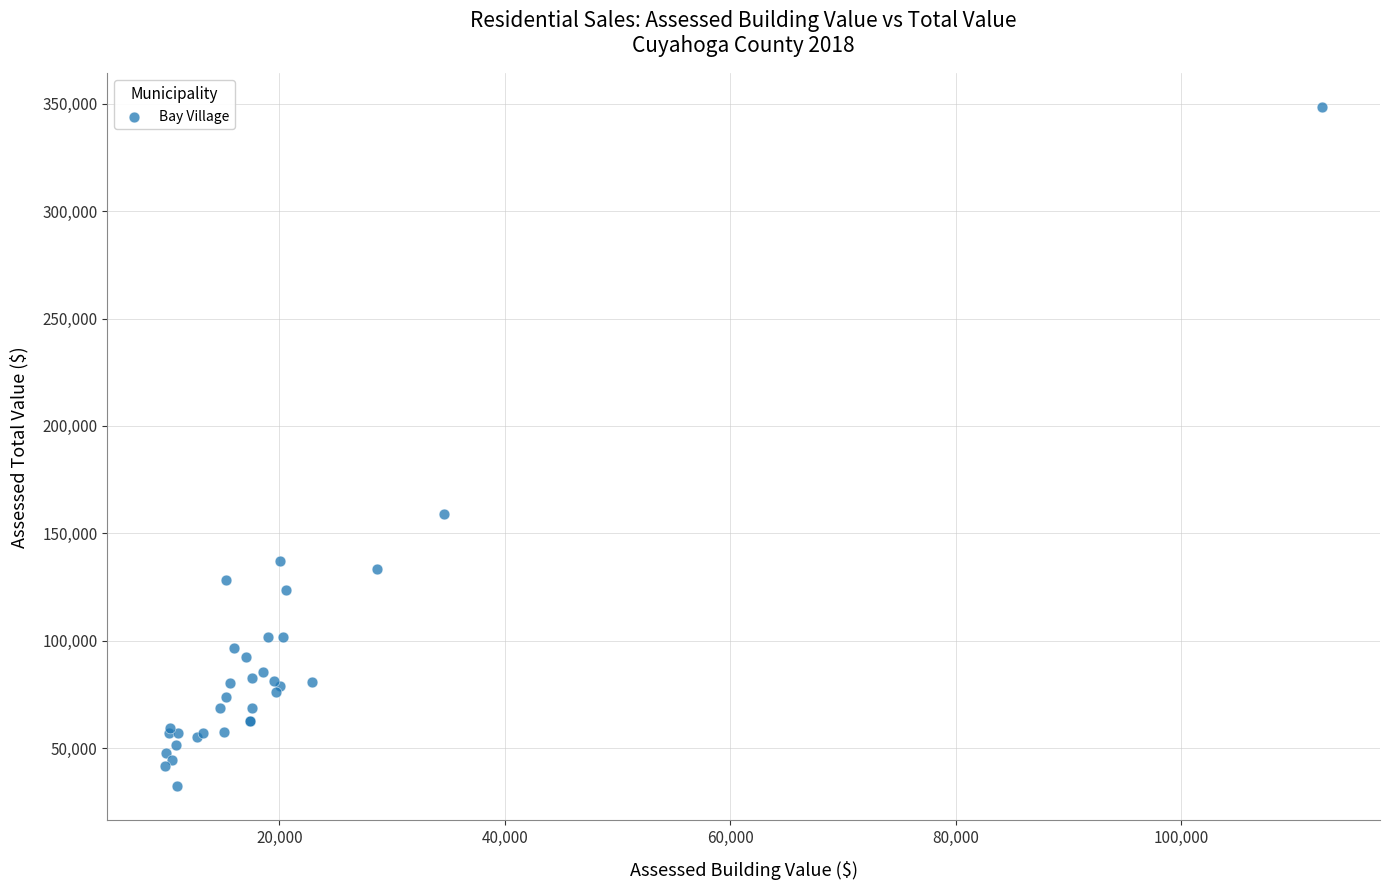

What Y value in the scatter plot is closest to 190277?

158900